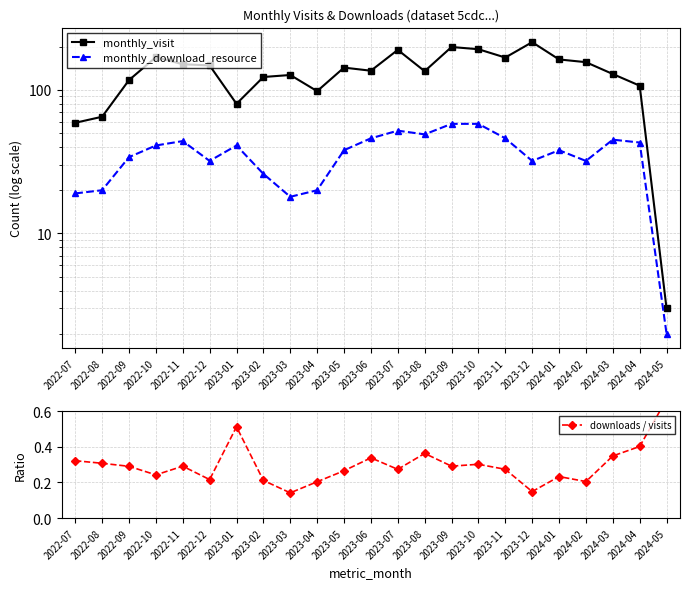

Where is monthly_visit nearest to the value 109?

2024-04